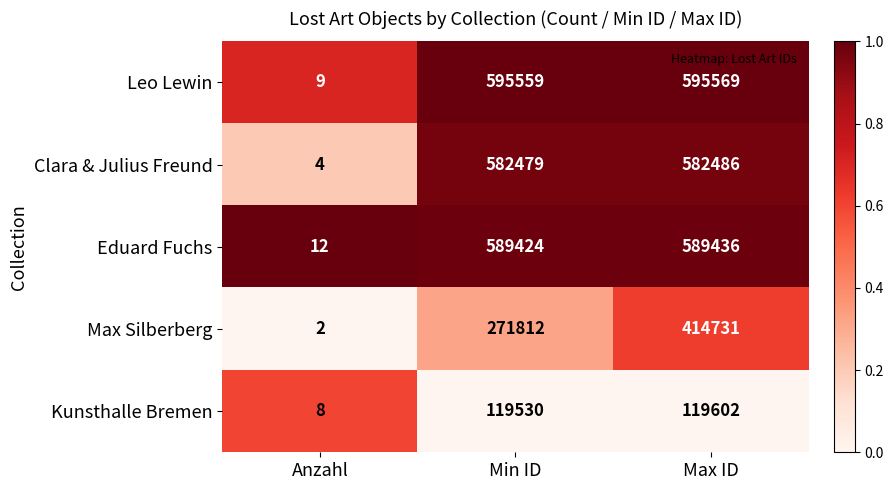

Reading right to left, extract all data points from this chart.

Leo Lewin: Max ID=595569	Min ID=595559	Anzahl=9
Clara & Julius Freund: Max ID=582486	Min ID=582479	Anzahl=4
Eduard Fuchs: Max ID=589436	Min ID=589424	Anzahl=12
Max Silberberg: Max ID=414731	Min ID=271812	Anzahl=2
Kunsthalle Bremen: Max ID=119602	Min ID=119530	Anzahl=8